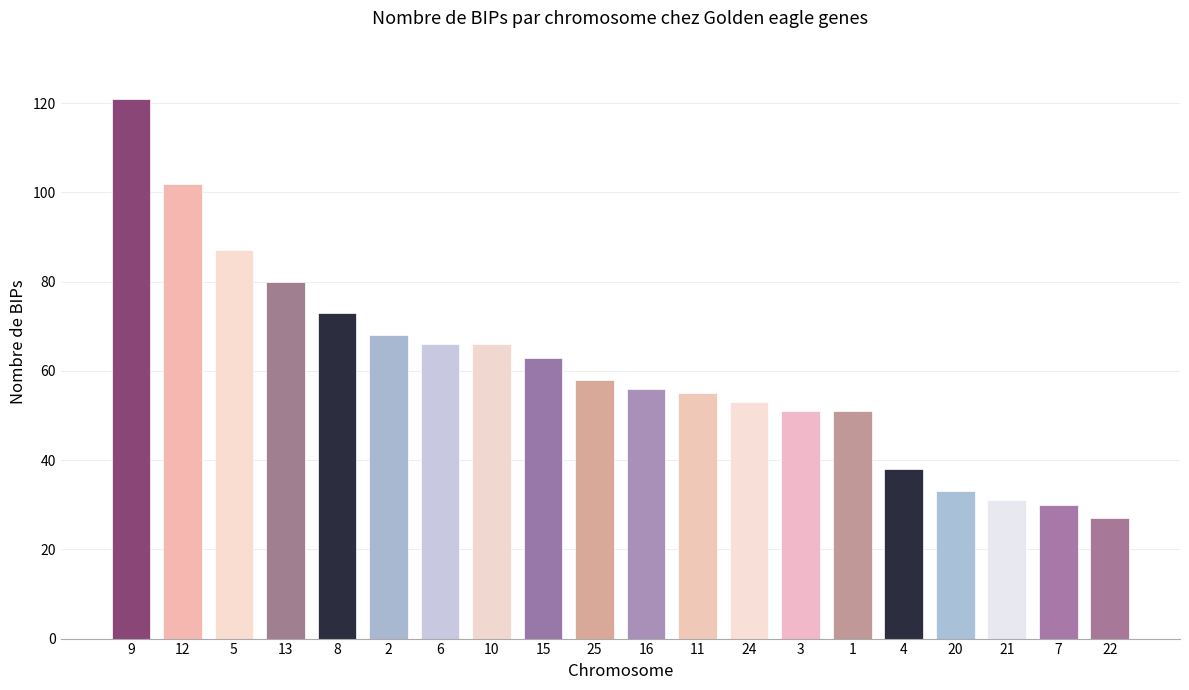

Reading left to right, what are all the values shown in this chart?

9=121	12=102	5=87	13=80	8=73	2=68	6=66	10=66	15=63	25=58	16=56	11=55	24=53	3=51	1=51	4=38	20=33	21=31	7=30	22=27